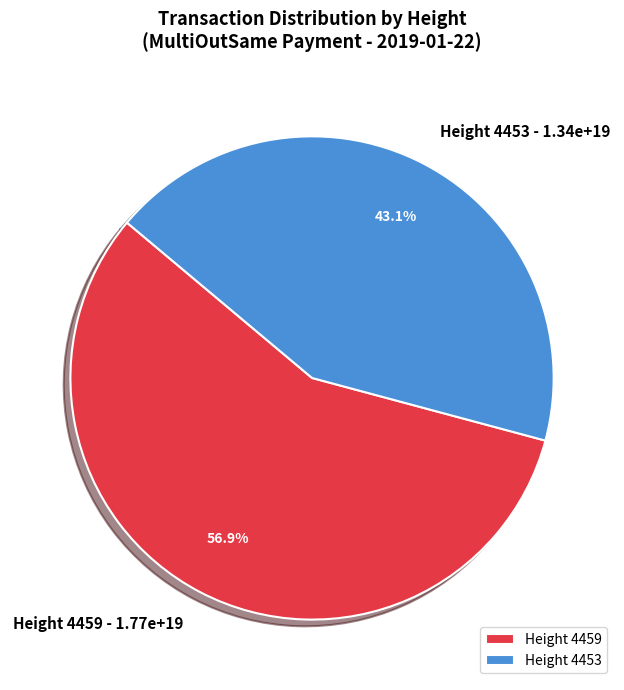

Between Height 4459 and Height 4453, which is larger?

Height 4459